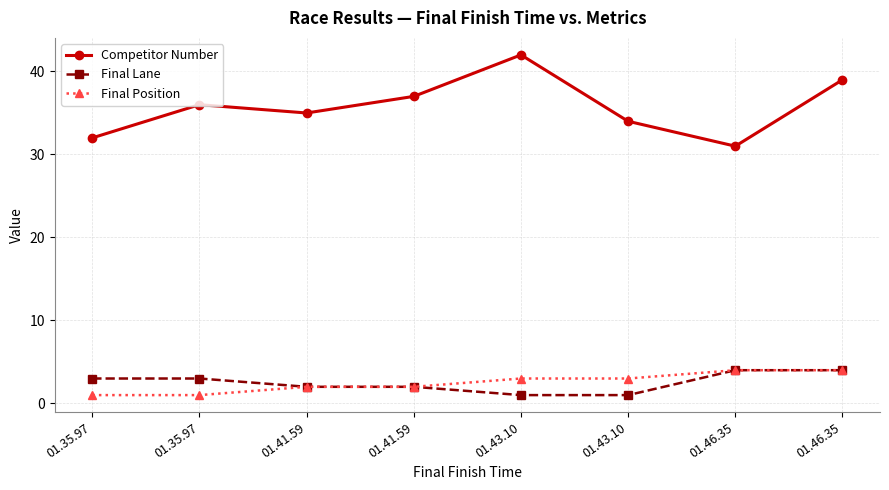

What are all the series names shown in the legend?

Competitor Number, Final Lane, Final Position